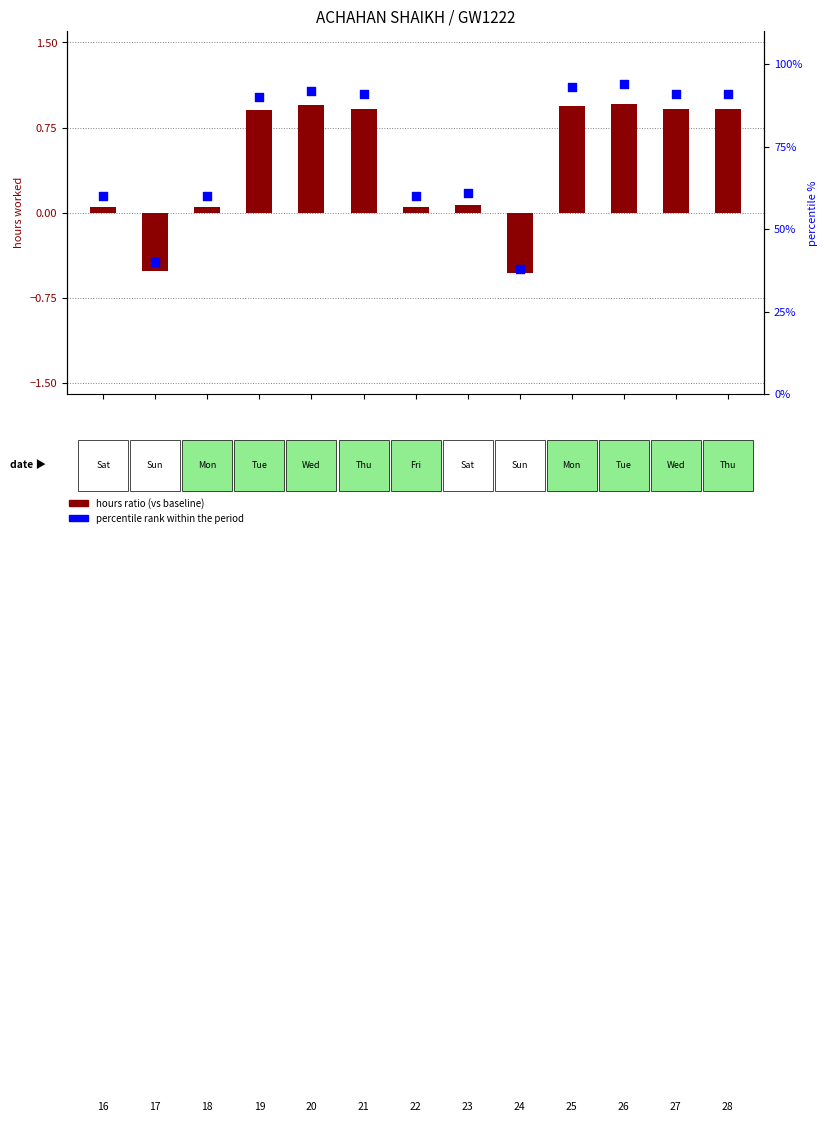

Which series has the widest spread of Y values?

percentile rank within the period